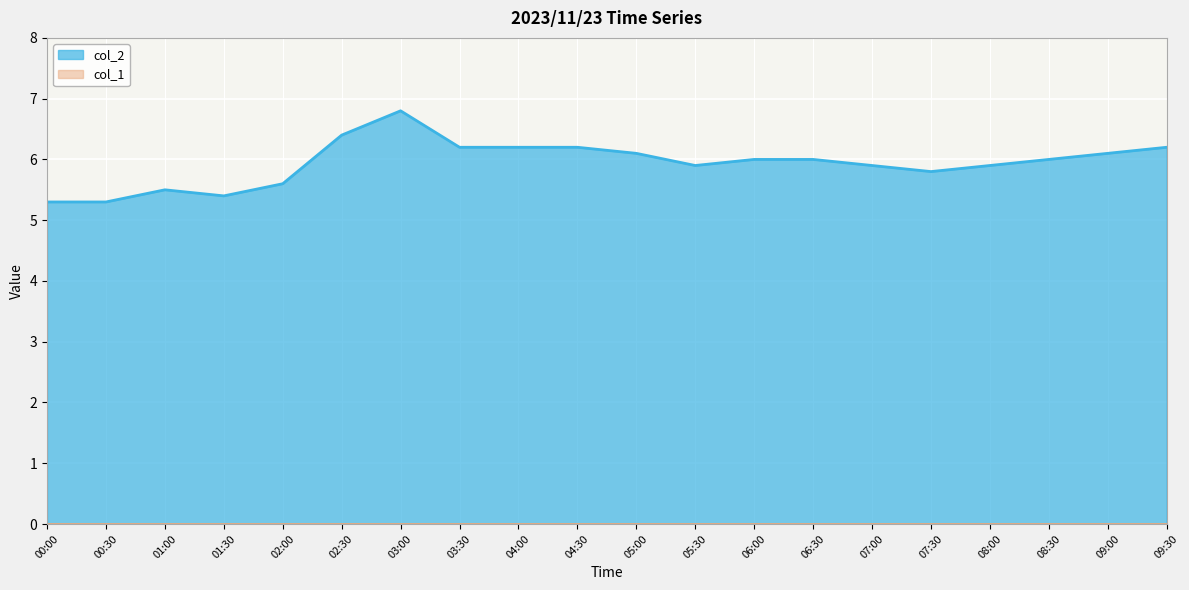

Reading right to left, what are all the values shown in this chart?

6.2	6.1	6.0	5.9	5.8	5.9	6.0	6.0	5.9	6.1	6.2	6.2	6.2	6.8	6.4	5.6	5.4	5.5	5.3	5.3